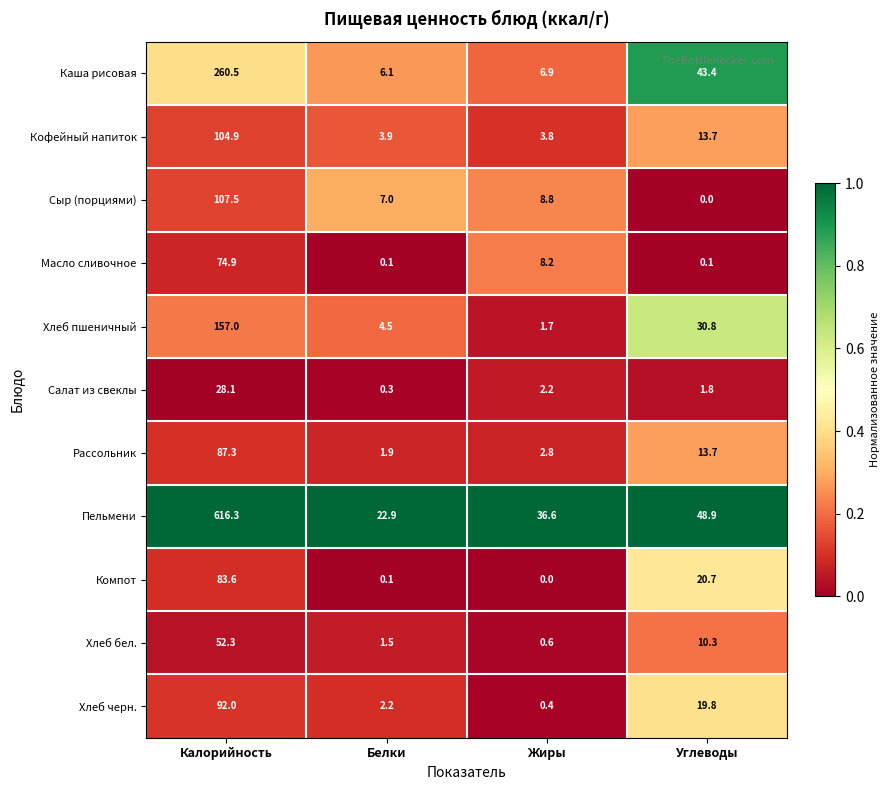

What is the maximum value shown in the chart?

616.3